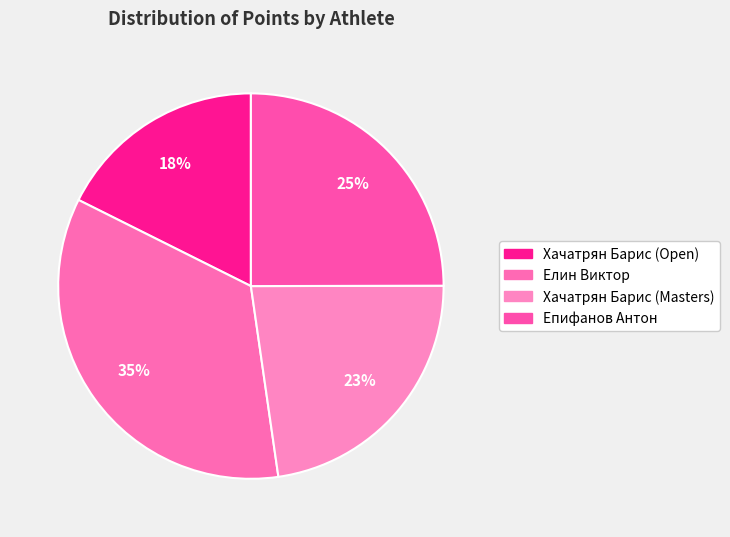

Count the number of slices in the pie.

4